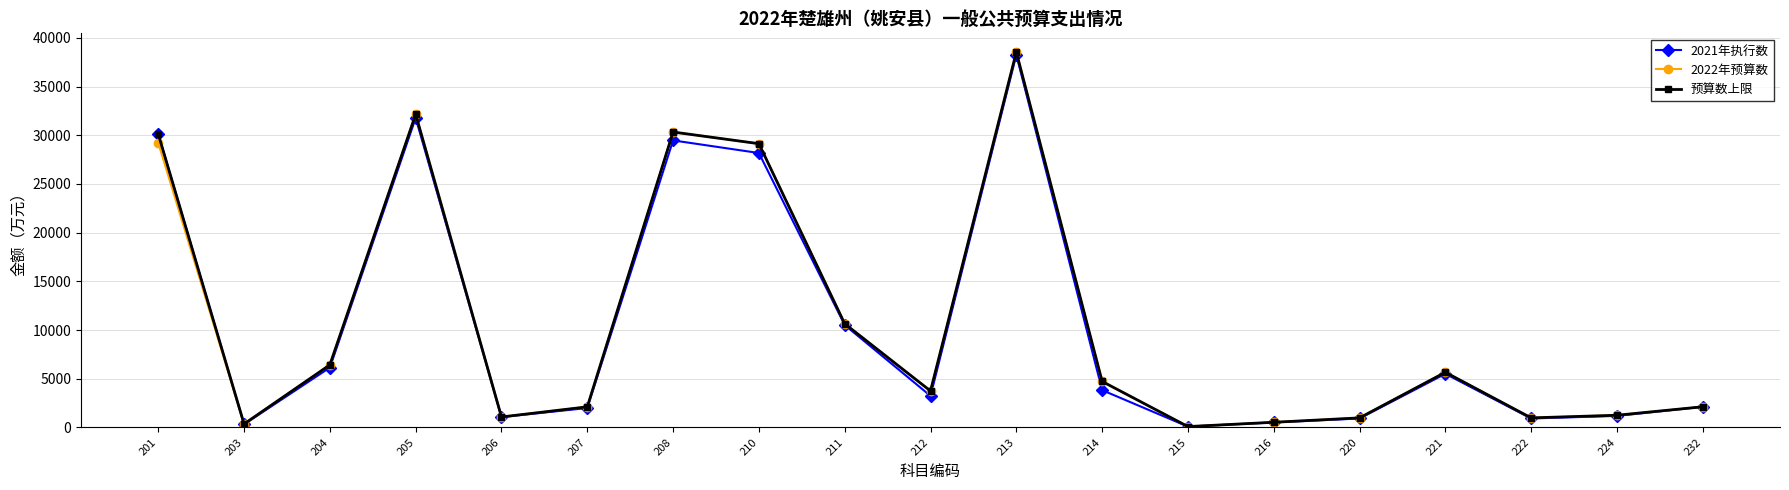

True or false: 2022年预算数 has more than 2 points higher than both neighbors.

True